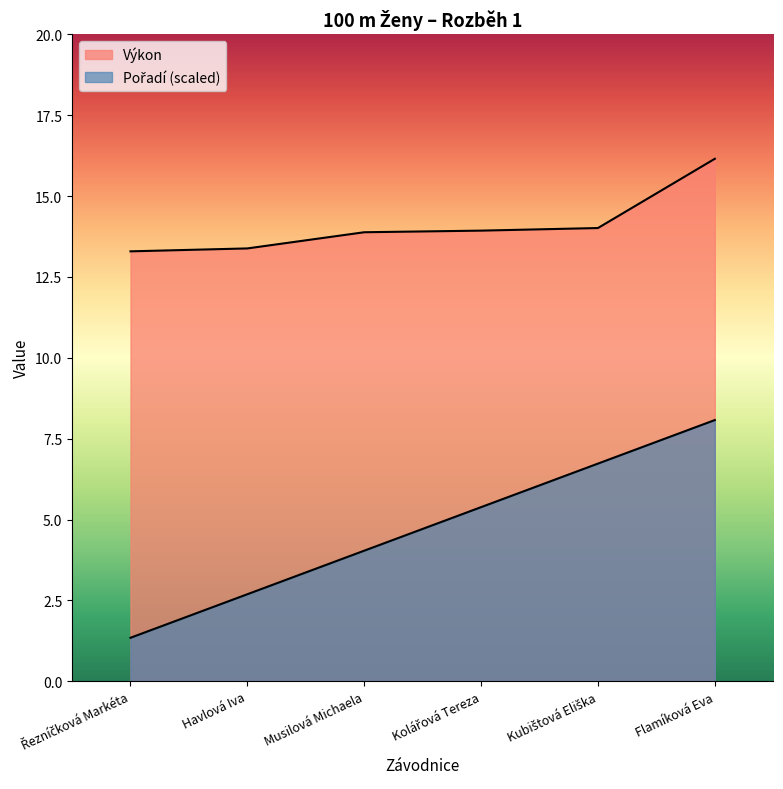

Is the value of Pořadí at Flamíková Eva greater than the value of Výkon at Havlová Iva?

No